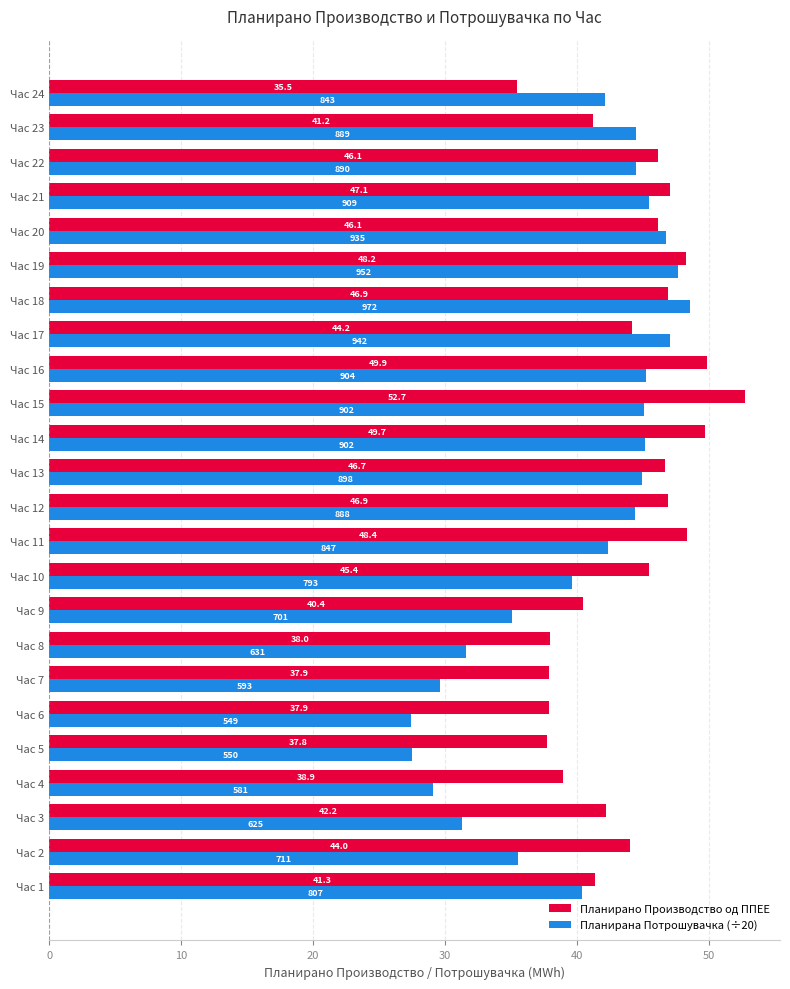

The value of Планирана Потрошувачка (÷20) at Час 16 is 20.3. True or false?

False